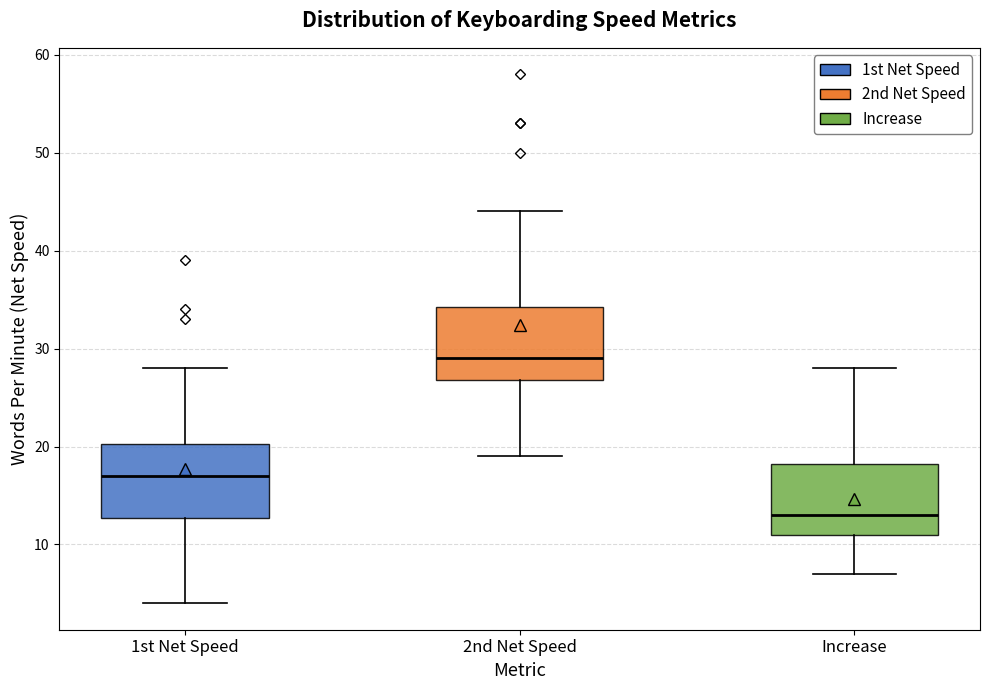

Reading left to right, transcribe this box plot: for each box, give where its median line is, the range the box spans, and where its two whiskers end, as read against the y-axis. The values are not printed on the chart, so give them approximately, as read against the axis.

1st Net Speed: median 17, box 13 to 20, whiskers 4 to 28
2nd Net Speed: median 29, box 27 to 34, whiskers 19 to 44
Increase: median 13, box 11 to 18, whiskers 7 to 28